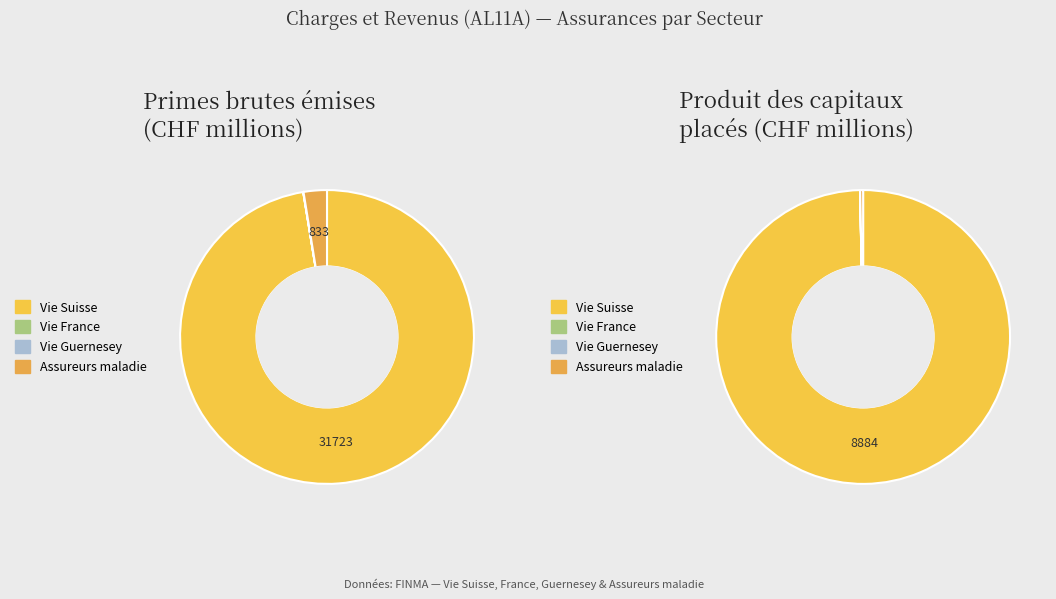

Which series has the widest spread of values?

Primes brutes émises